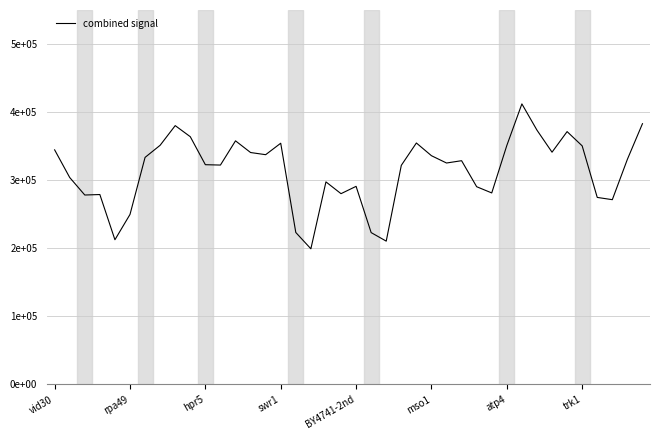

Does the chart have visible grid lines?

Yes